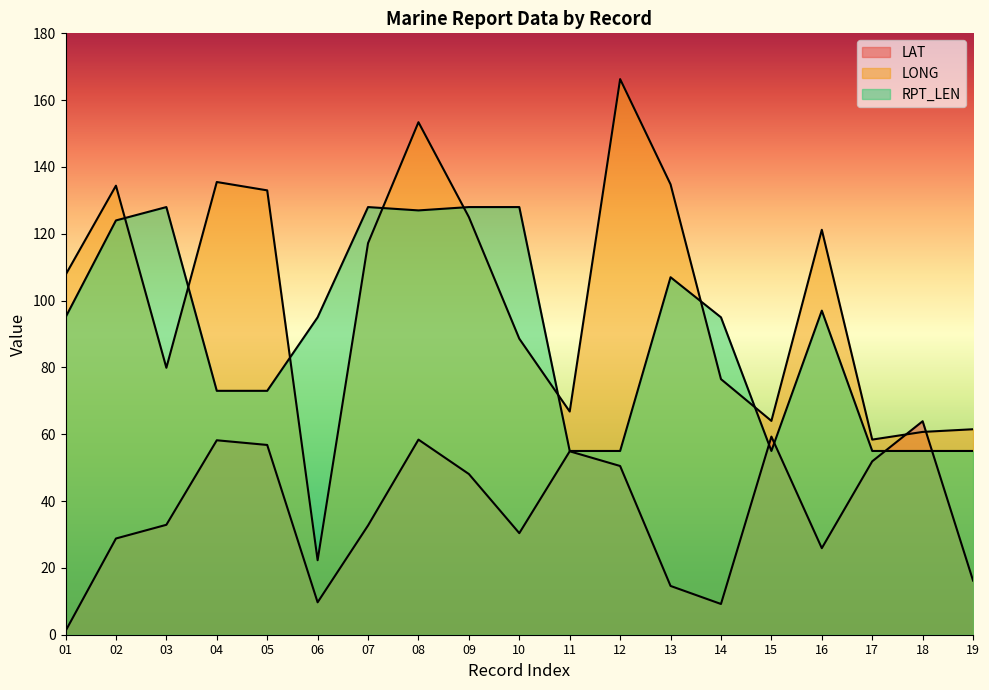

Reading right to left, list all the values displayed in this chart.

LAT: 16.2	63.9	51.9	25.9	59.3	9.2	14.6	50.5	54.9	30.4	48.1	58.4	32.7	9.7	56.8	58.2	32.9	28.8	1.1
LONG: 61.5	60.7	58.4	121.2	64.0	76.5	134.8	166.3	66.8	88.6	125.0	153.4	117.2	22.3	133.0	135.5	79.9	134.4	107.7
RPT_LEN: 55.0	55.0	55.0	97.0	55.0	95.0	107.0	55.0	55.0	128.0	128.0	127.0	128.0	95.0	73.0	73.0	128.0	124.0	95.0